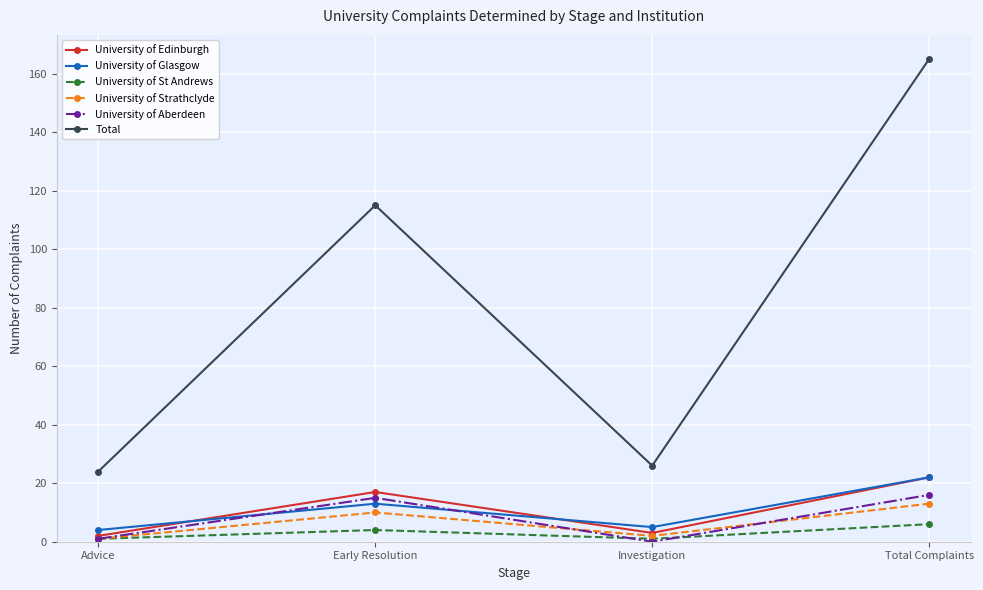

What is the difference between the maximum and minimum values in the University of Glasgow series?

18